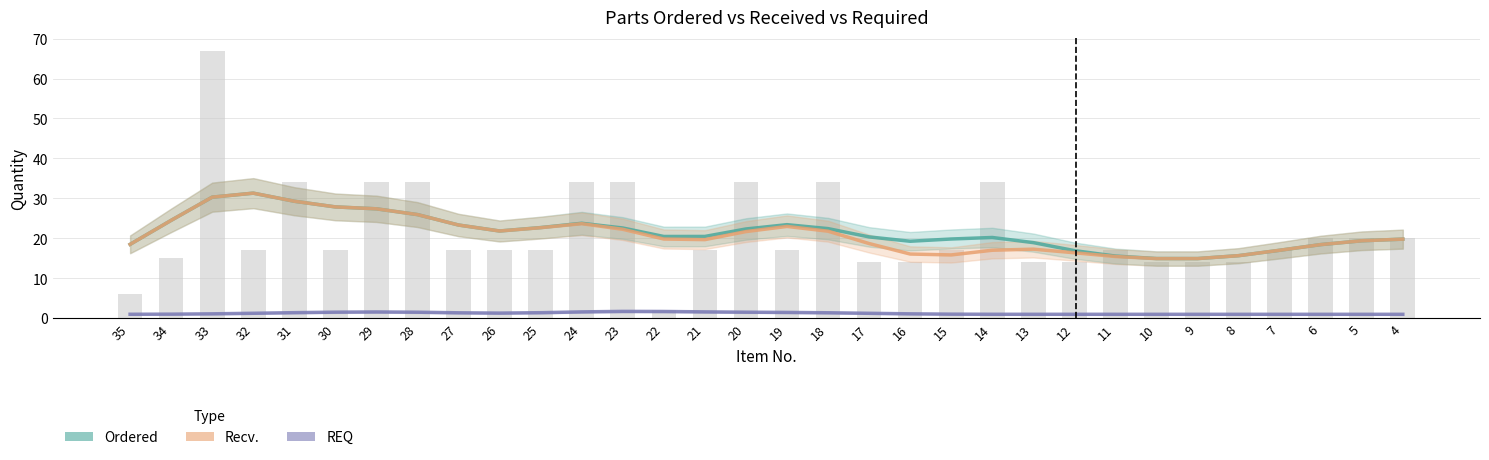

What is the difference between the Ordered values at 18 and 7?

5.4